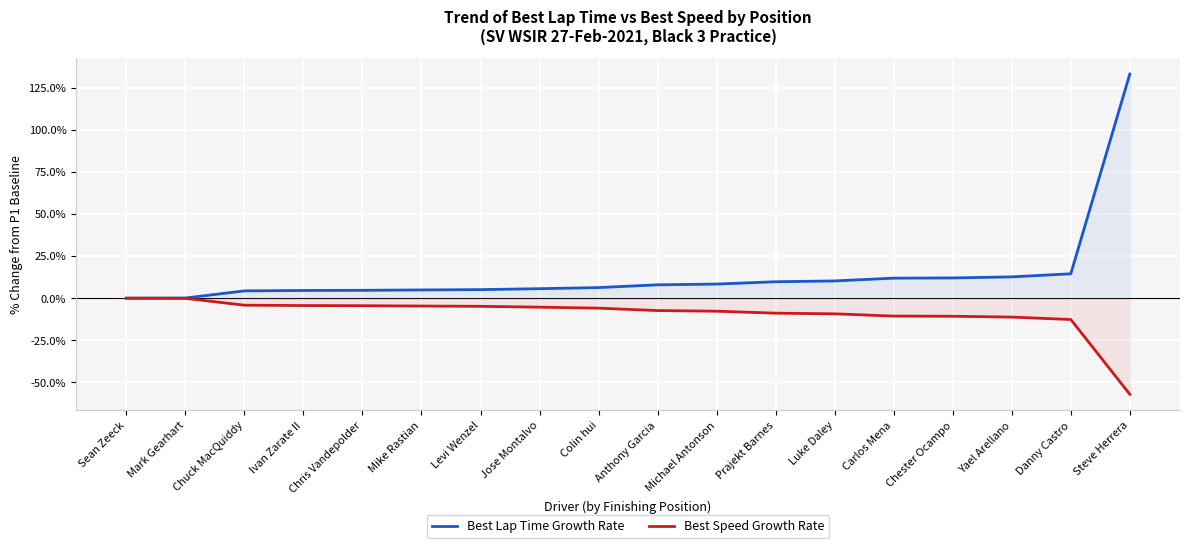

What is the difference between the second highest and second lowest values in the Best Speed Growth Rate series?

12.6